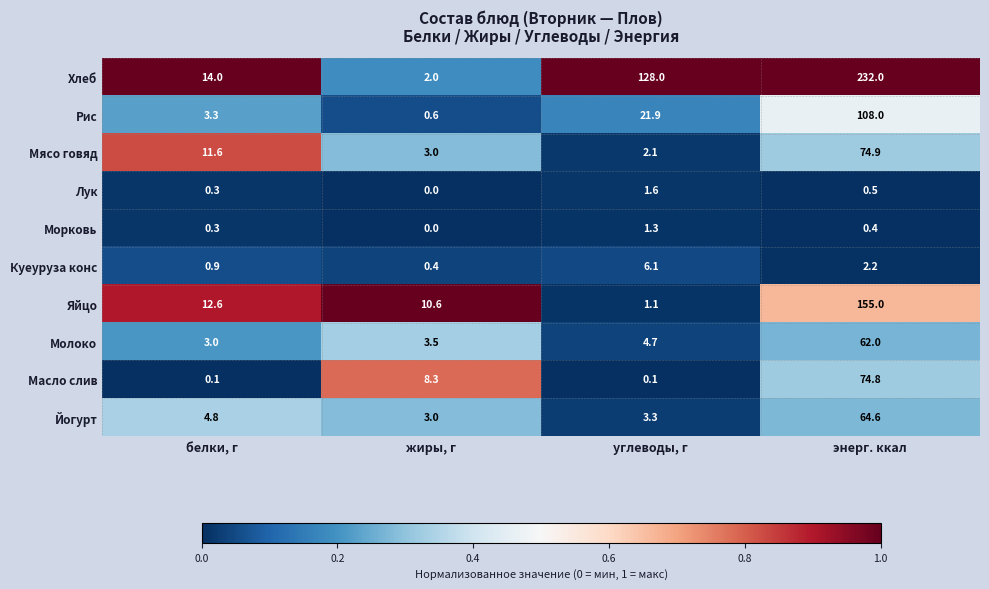

Which category has the highest value across all series?

энерг. ккал